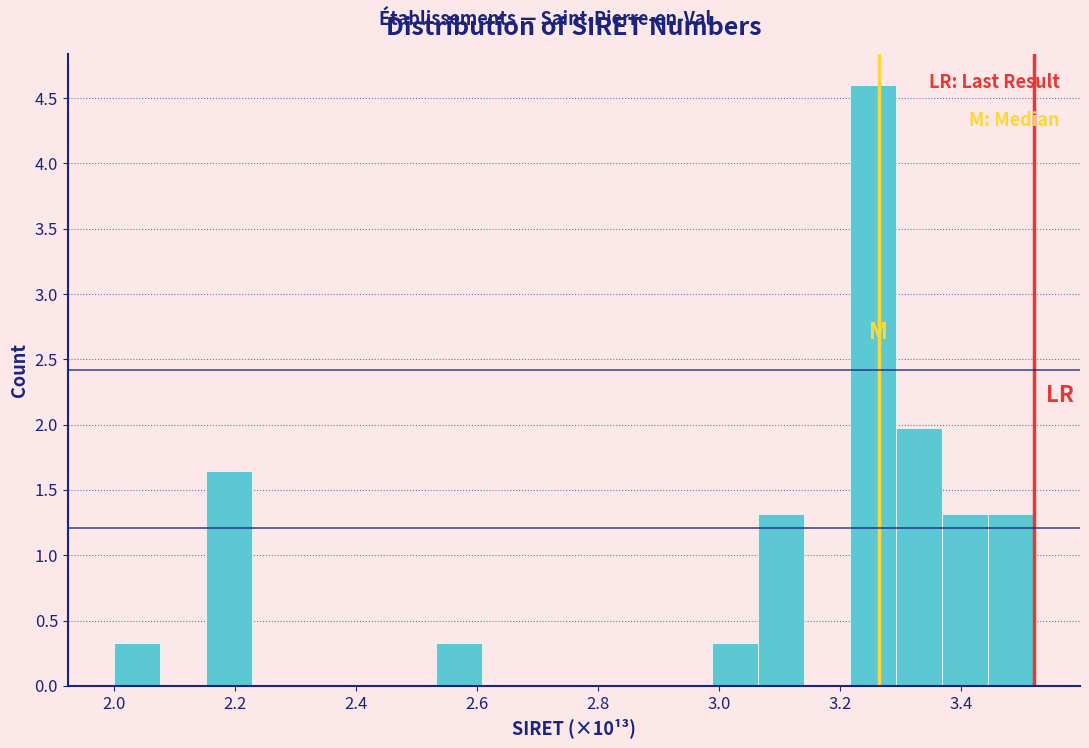

Read against the x-axis, roughly where is the centre of the tallest bar?

3.26